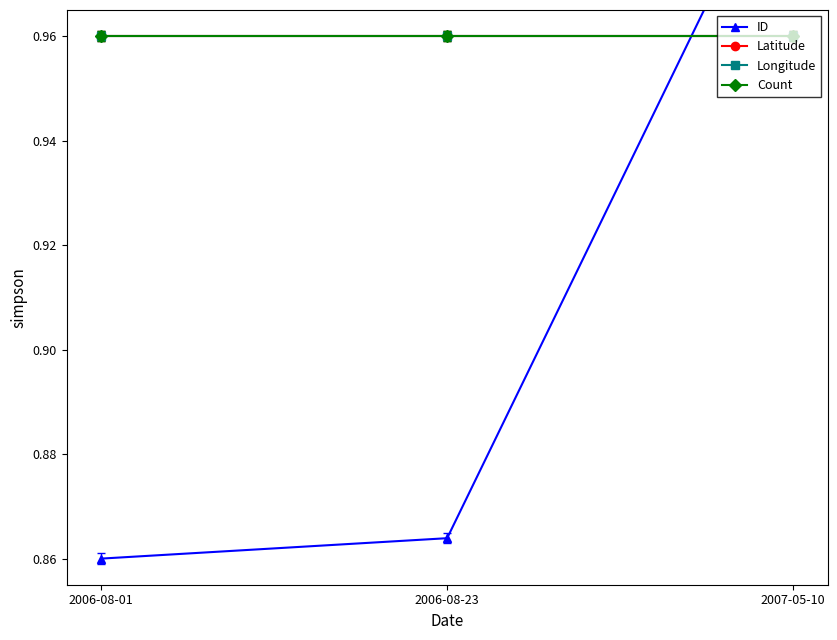

What is the sum of the Count values at 2007-05-10 and 2006-08-23?

1.9